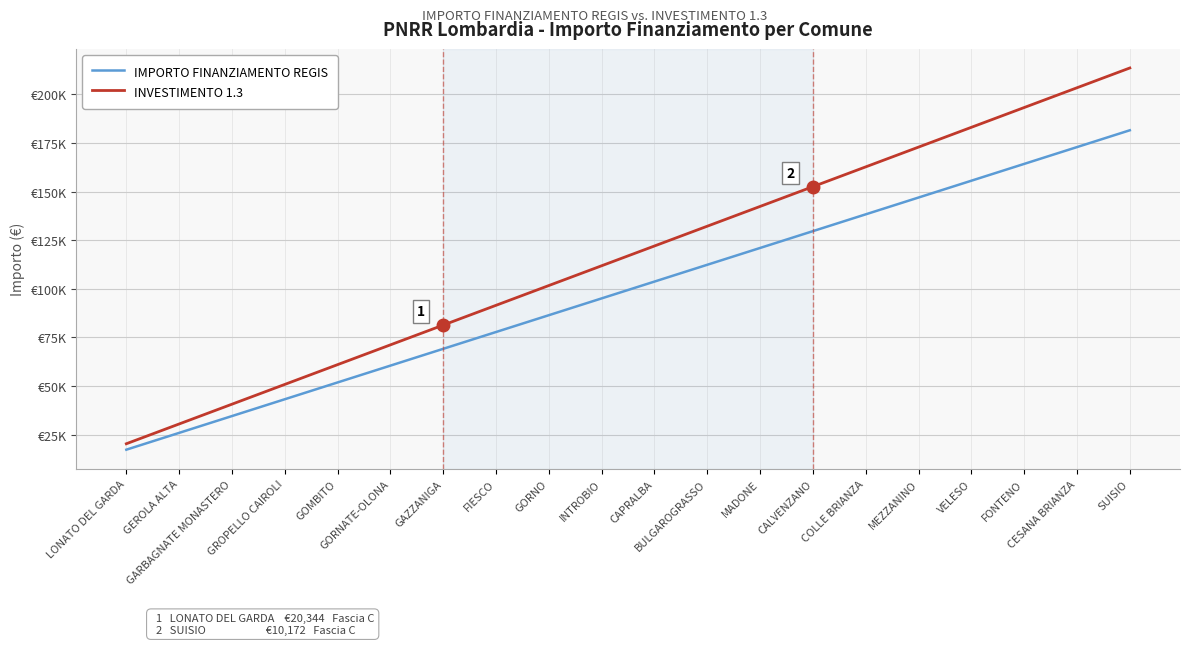

True or false: INVESTIMENTO 1.3 has more than 1 points higher than both neighbors.

False